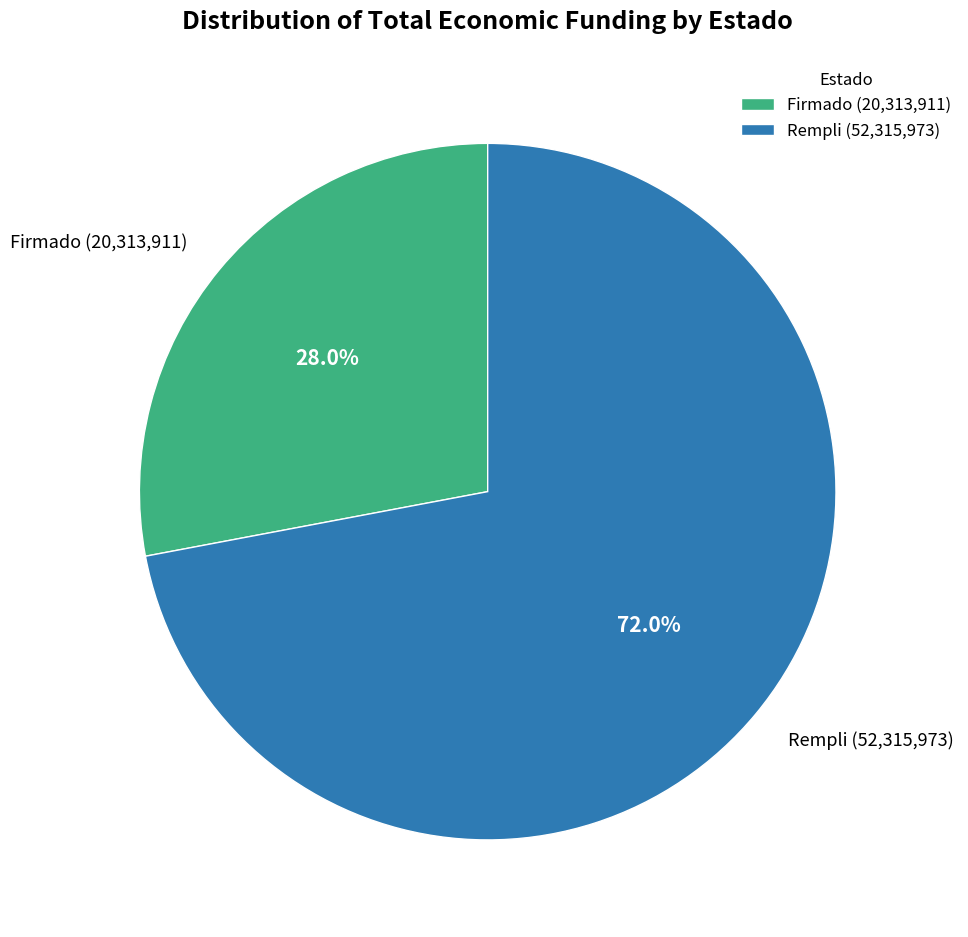

Approximately how many times larger is the value at Rempli (52,315,973) compared to Firmado (20,313,911)?

2.6